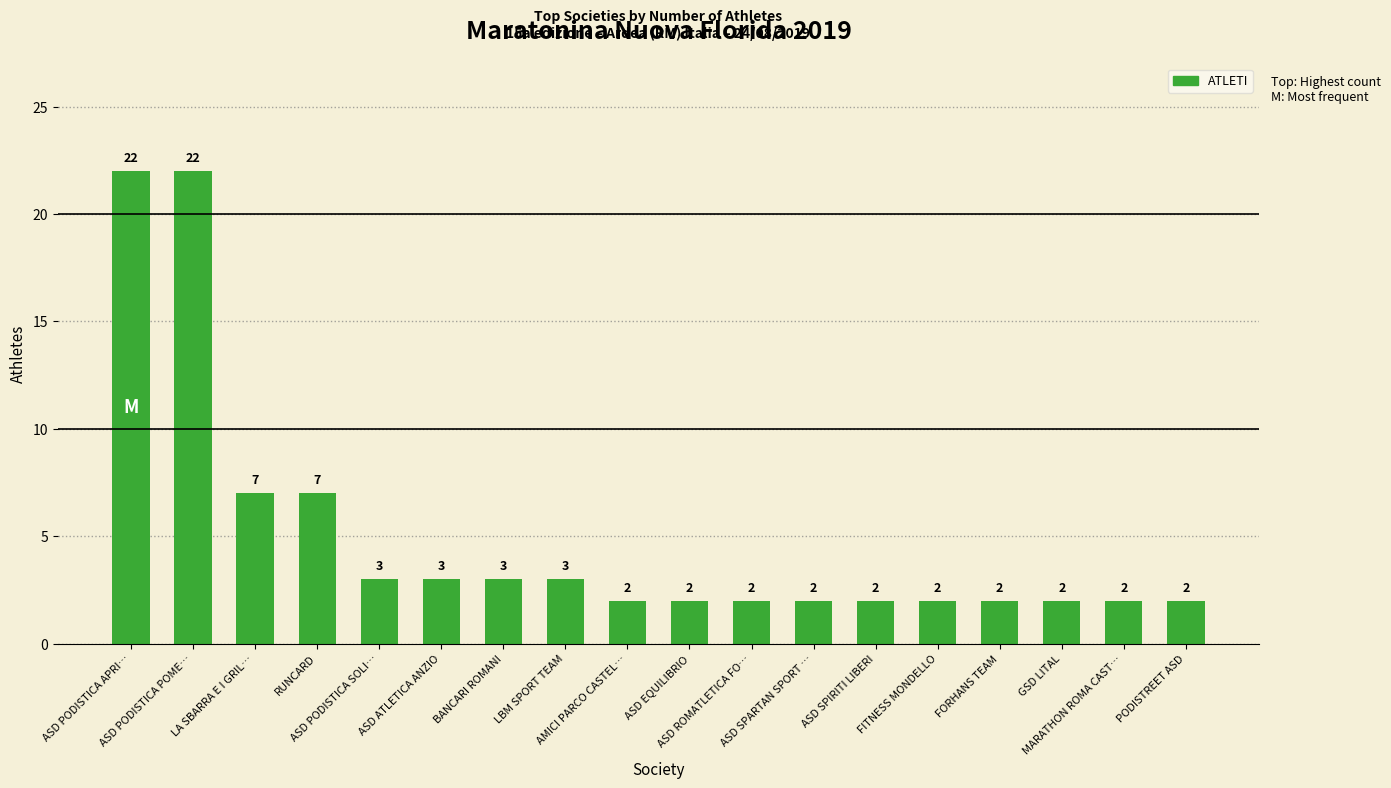

What is the difference between the second highest and minimum values?

20